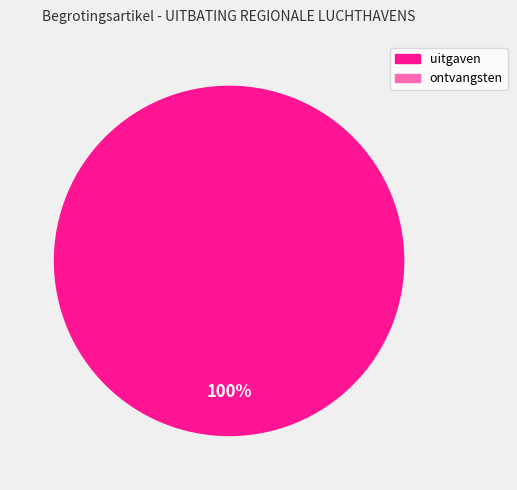

Does any single category account for the majority?

Yes